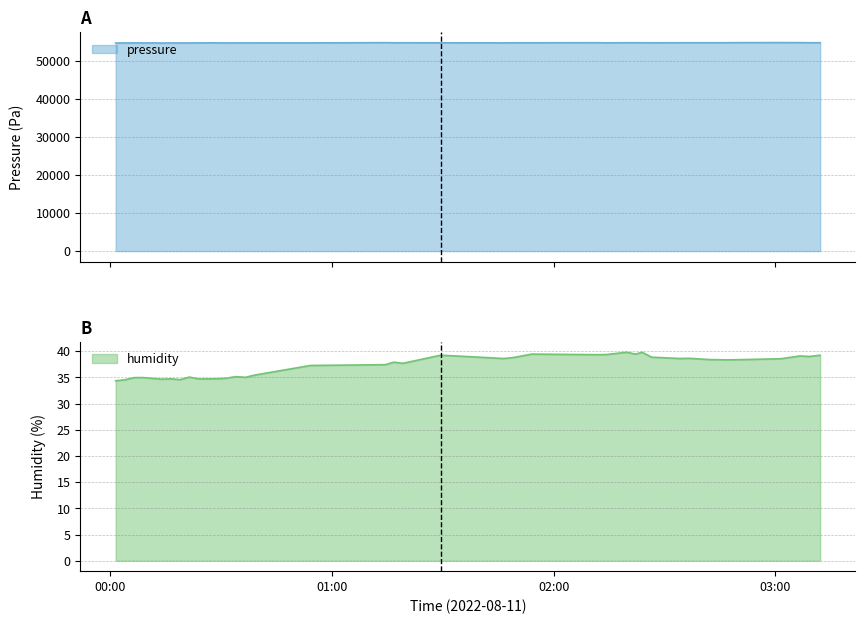

True or false: humidity and pressure intersect in this chart.

False